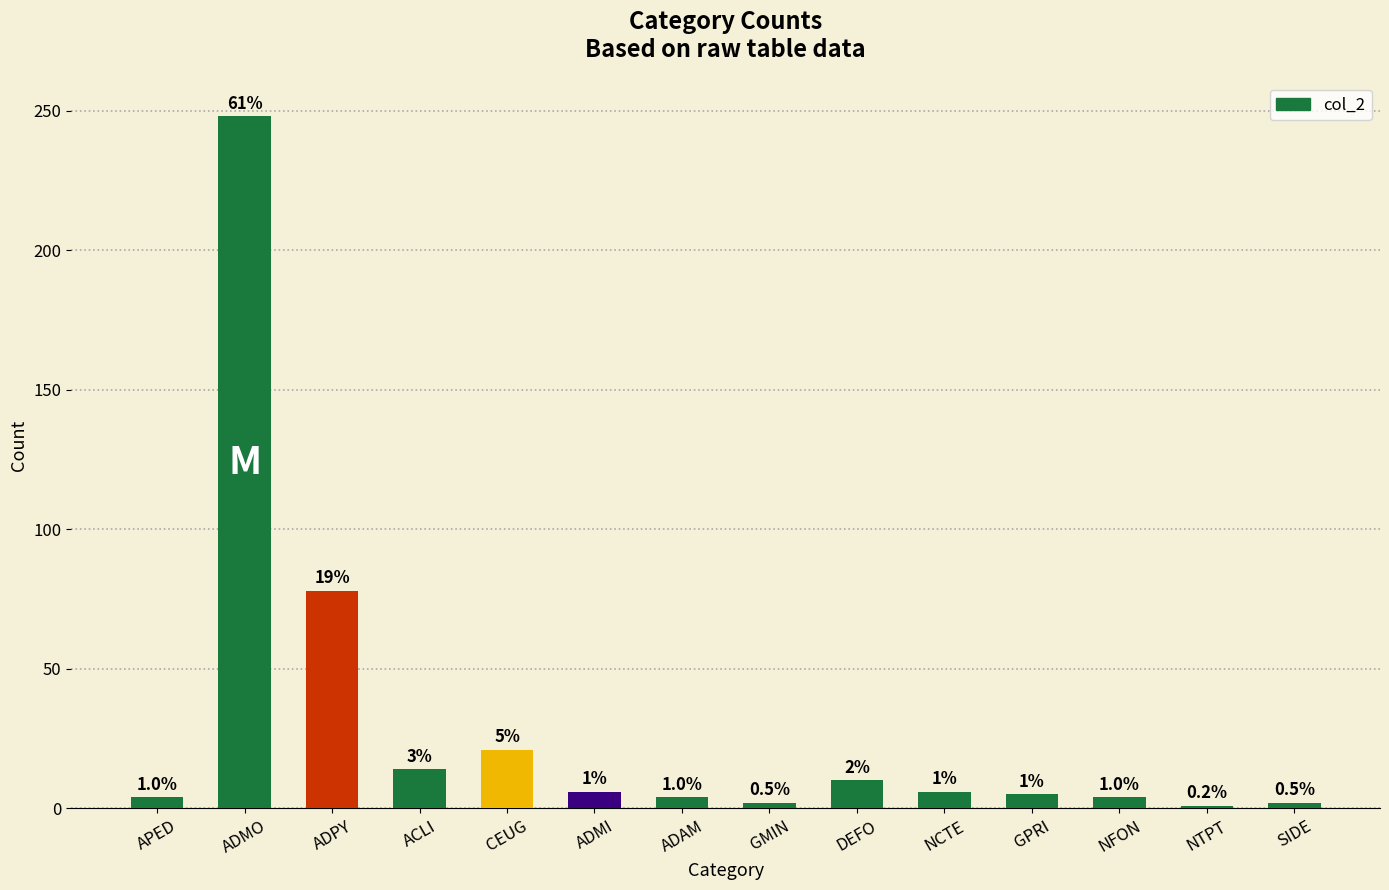

What is the sum of the values at ACLI and ADMO?

262